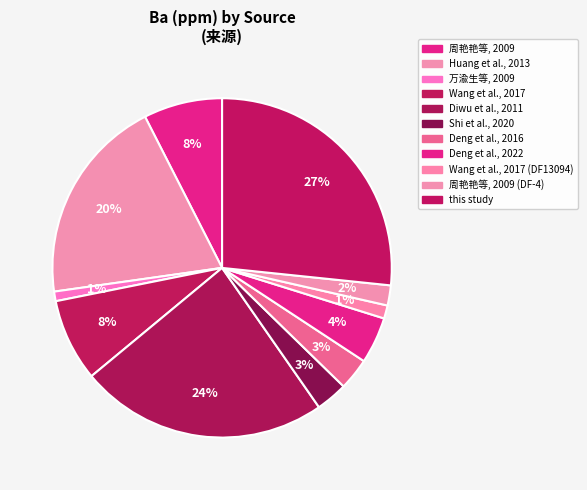

How many slices are in this pie chart?

11